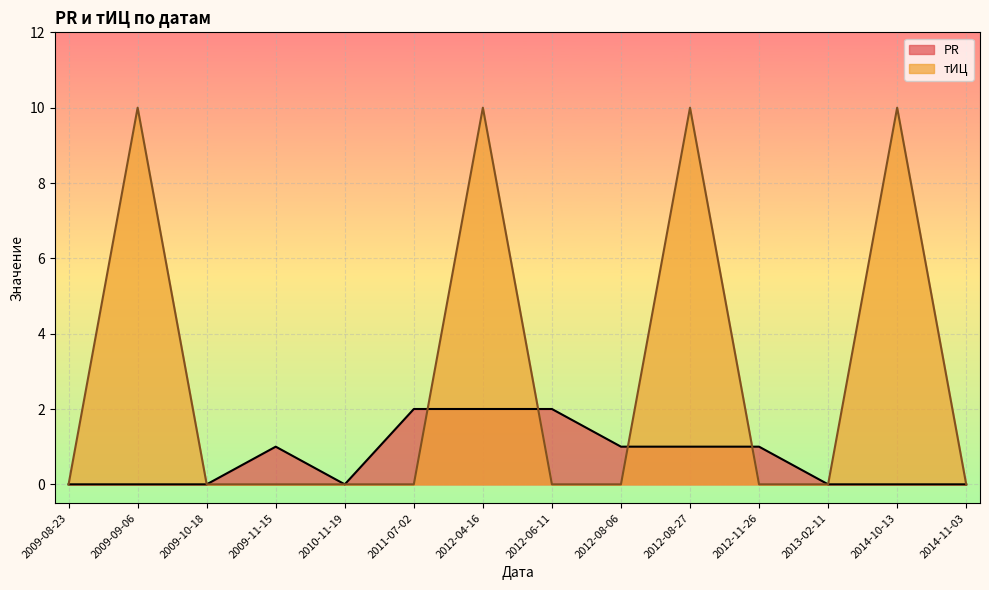

Which category has the lowest value across all series?

2009-08-23